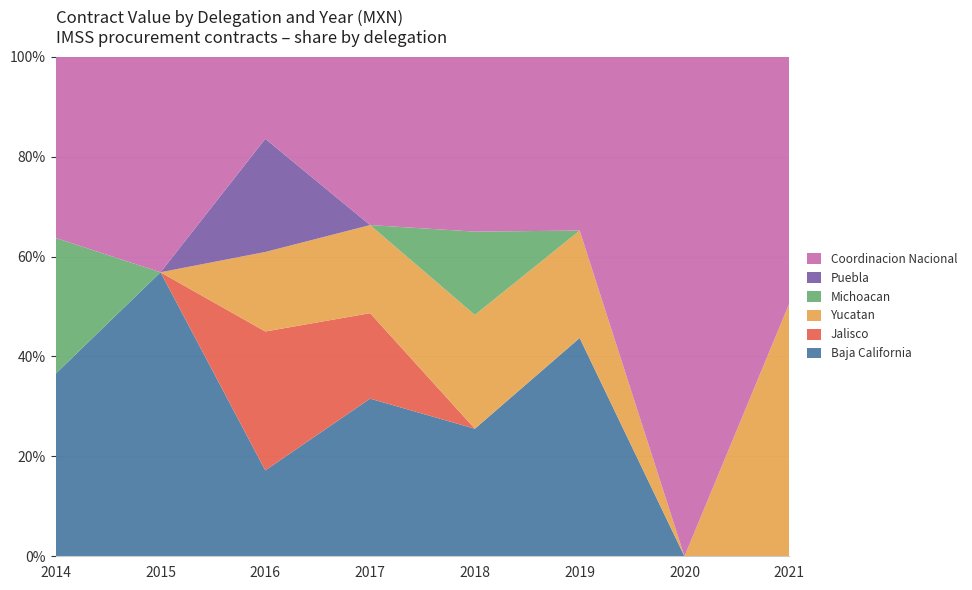

Reading left to right, what are all the values shown in this chart?

Baja California: 2014=18851260.0	2015=19773714.0	2016=14491648.0	2017=28135800.0	2018=37520014.4	2019=36248199.7	2020=0.0	2021=0.0
Jalisco: 2014=0.0	2015=0.0	2016=23442228.9	2017=15252729.8	2018=0.0	2019=0.0	2020=0.0	2021=0.0
Yucatan: 2014=0.0	2015=0.0	2016=13418880.0	2017=15725424.0	2018=33489432.0	2019=17835000.0	2020=0.0	2021=13470000.0
Michoacan: 2014=14010300.0	2015=0.0	2016=0.0	2017=0.0	2018=24494797.8	2019=0.0	2020=0.0	2021=0.0
Puebla: 2014=0.0	2015=0.0	2016=19098240.0	2017=0.0	2018=0.0	2019=0.0	2020=0.0	2021=0.0
Coordinacion Nacional: 2014=18714400.0	2015=15008000.0	2016=13851630.0	2017=30048880.0	2018=51458120.0	2019=28867500.0	2020=35173900.0	2021=13165920.0